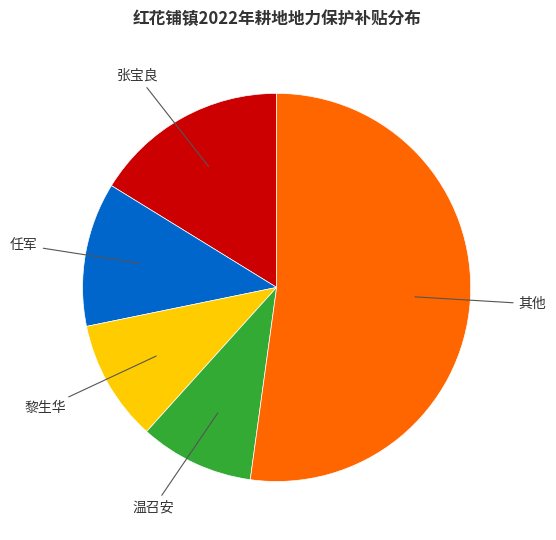

Does any single category account for the majority?

Yes